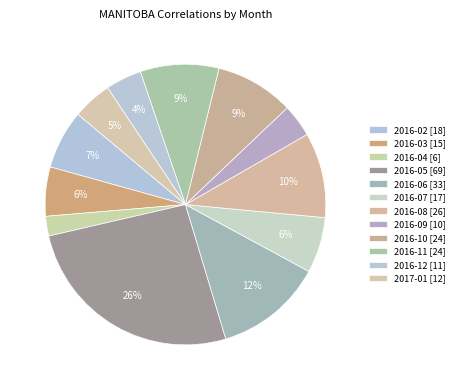

To the nearest percent, what is the difference between the 2016-09 and 2016-11 slice percentages?

5%